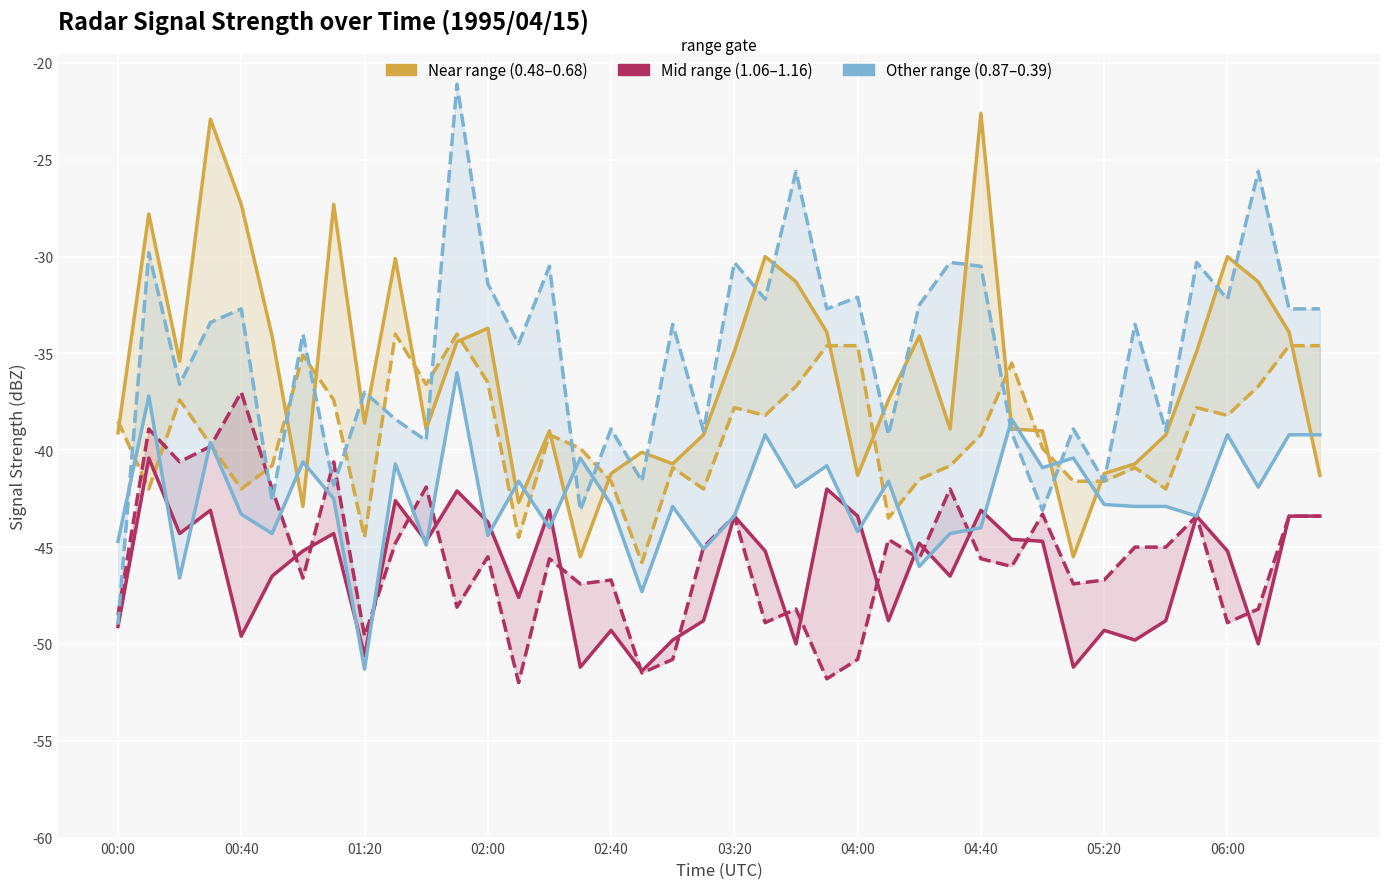

At how many categories does at least one series exceed -39?

34